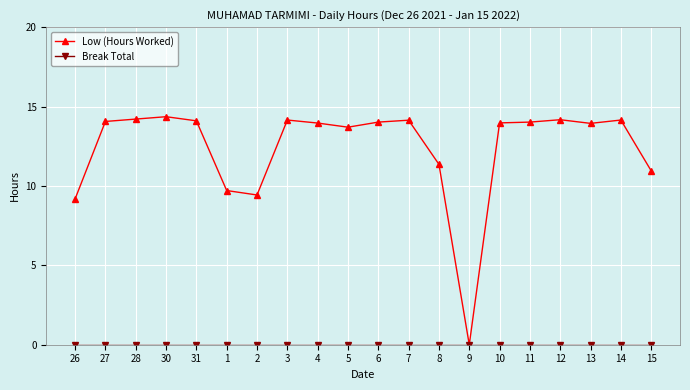

Between 9 and 12, which series saw the biggest shift?

Low (Hours Worked)